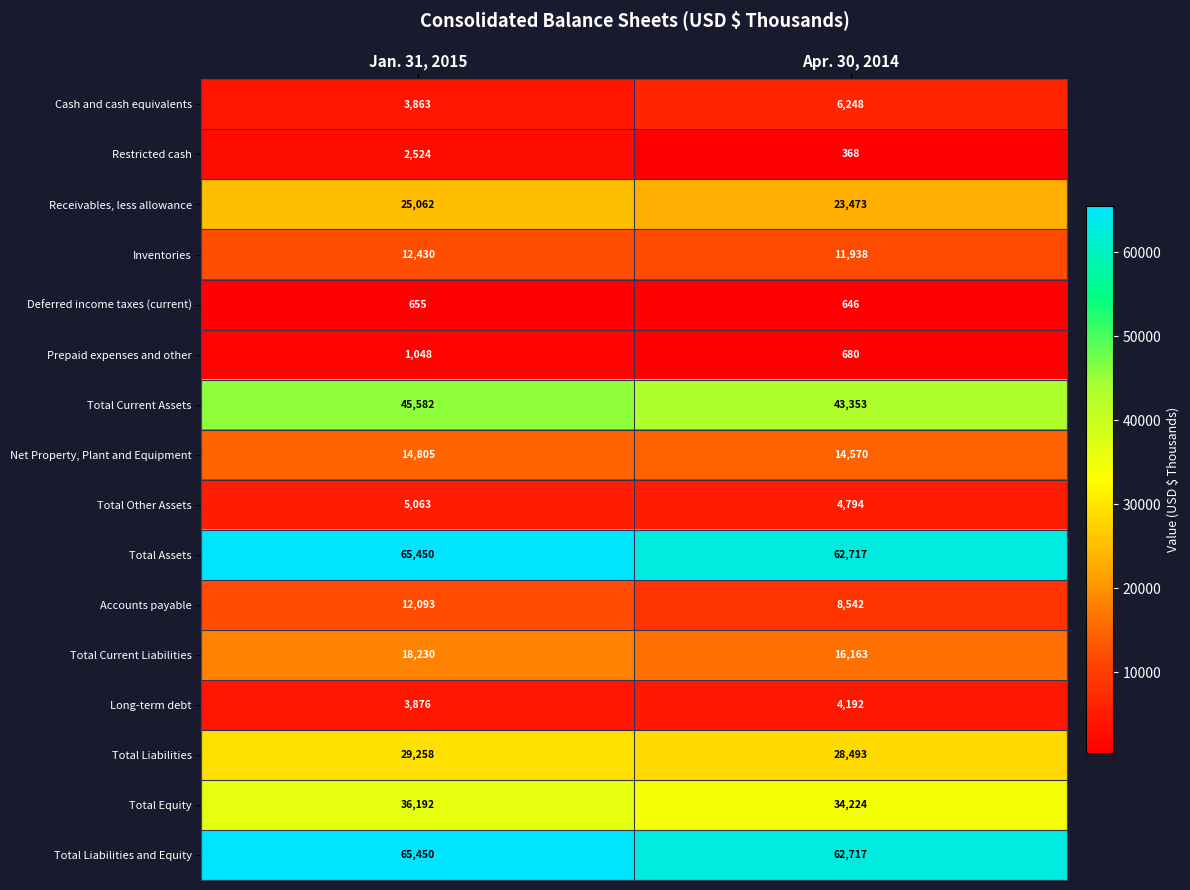

What is the difference between the Total Liabilities values at Apr. 30, 2014 and Jan. 31, 2015?

765